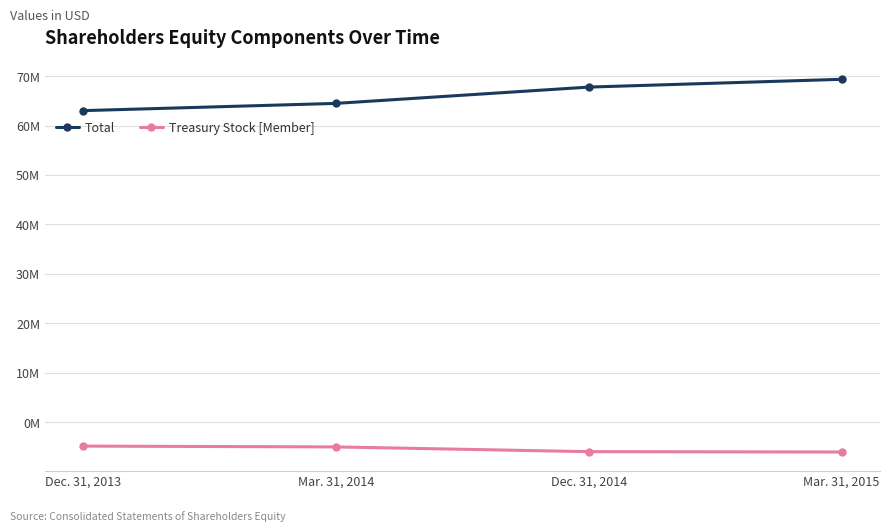

What position from the right is Mar. 31, 2015?

1